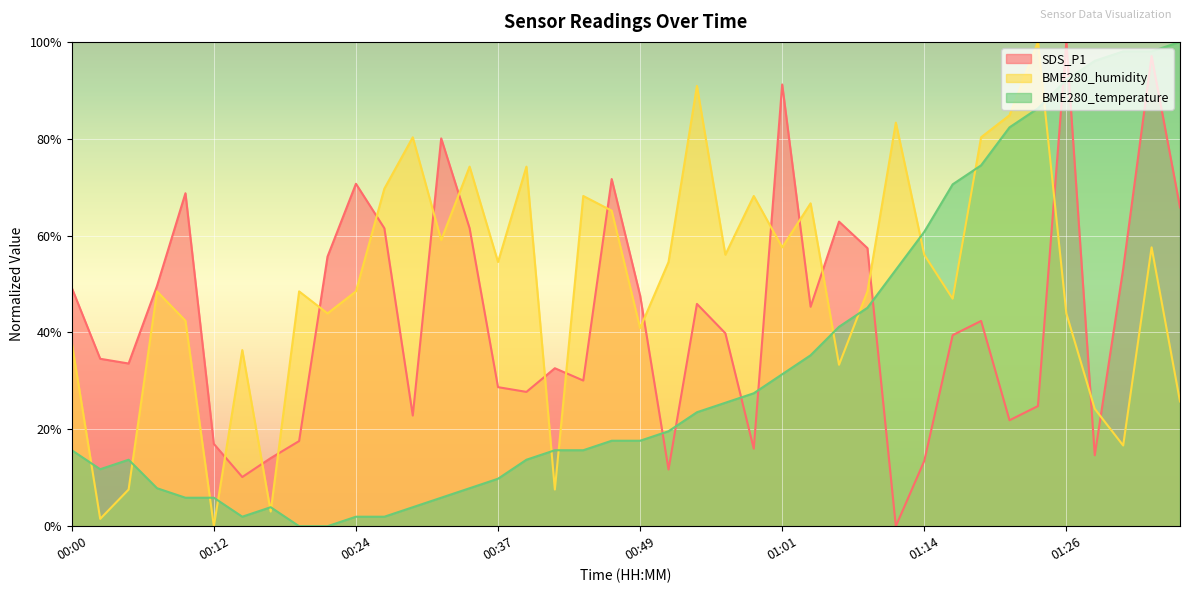

Rank the series at 00:34 from lowest to highest value.

BME280_temperature, SDS_P1, BME280_humidity